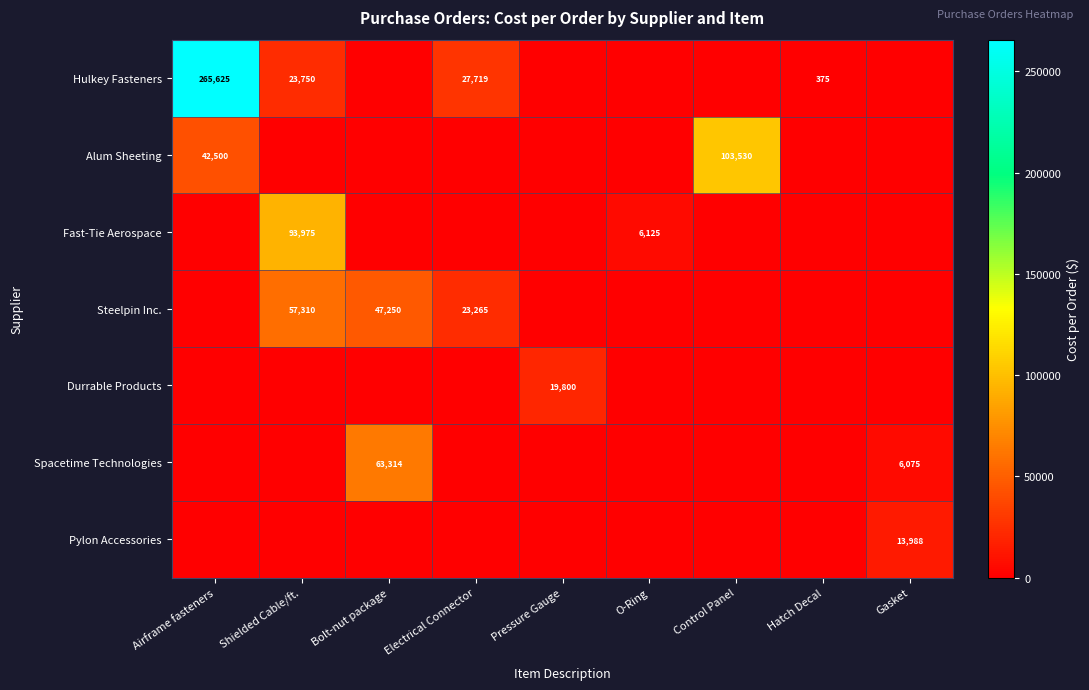

How many data points in Hulkey Fasteners are above 0?

4